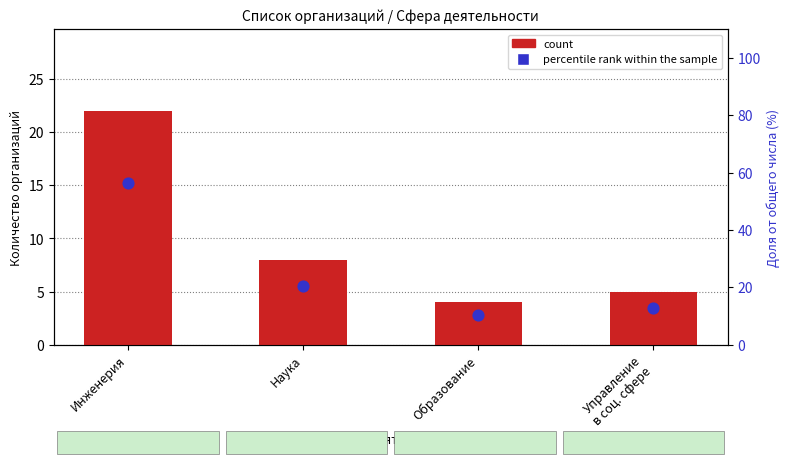

At which category is the sum across all series the highest?

Инженерия